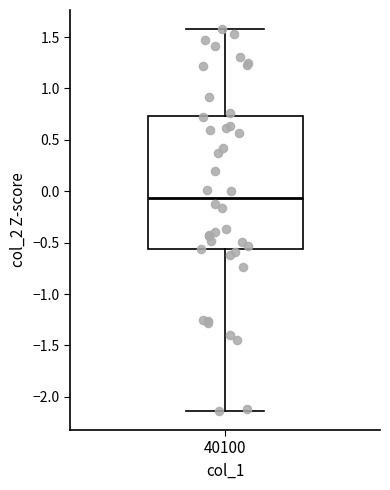

Read this box plot against the y-axis: the position of the median line, the range covered by the box, and the ends of both whiskers. The values are not printed on the chart, so give them approximately, as read against the axis.

median -0.05, box -0.55 to 0.75, whiskers -2.15 to 1.60